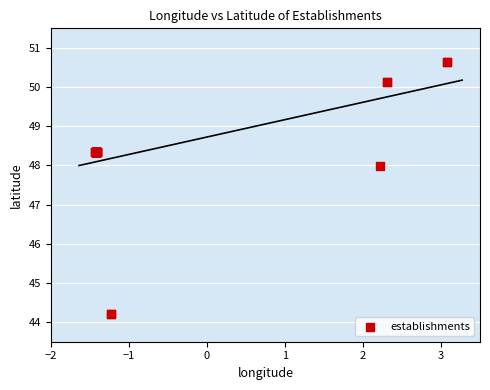

What Y value in the scatter plot is closest to 47?

48.0